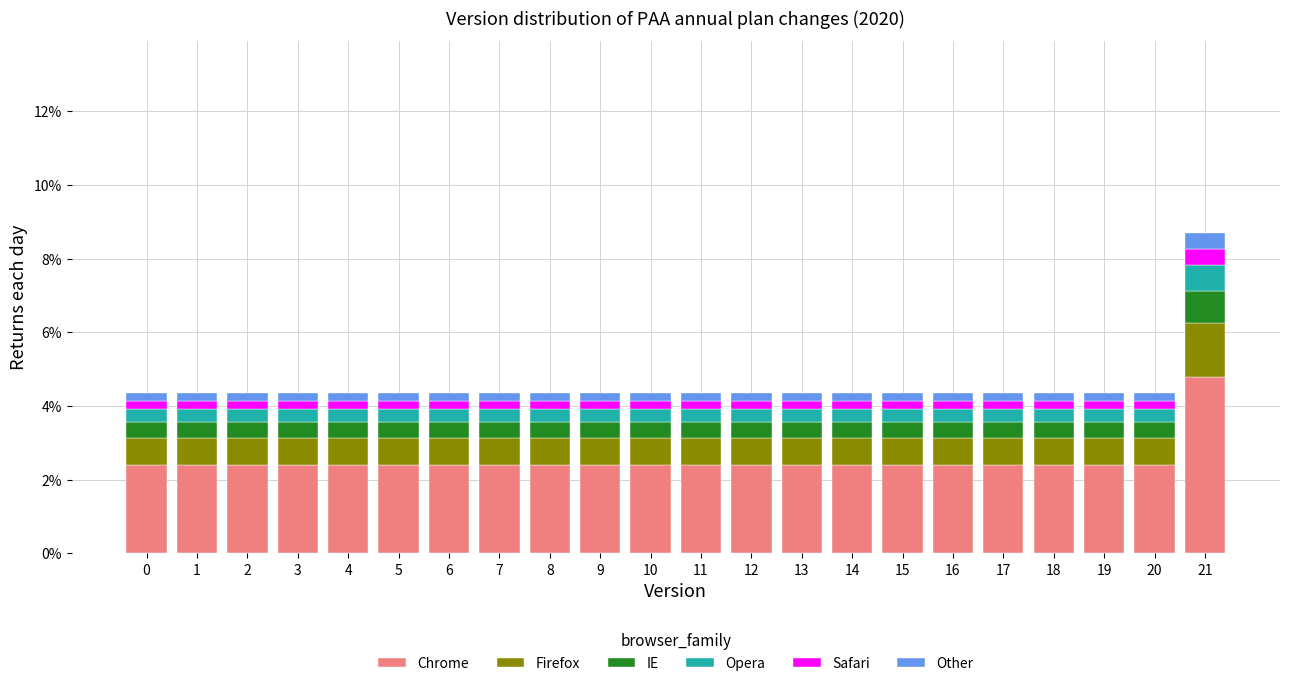

What are all the series names shown in the legend?

Chrome, Firefox, IE, Opera, Safari, Other